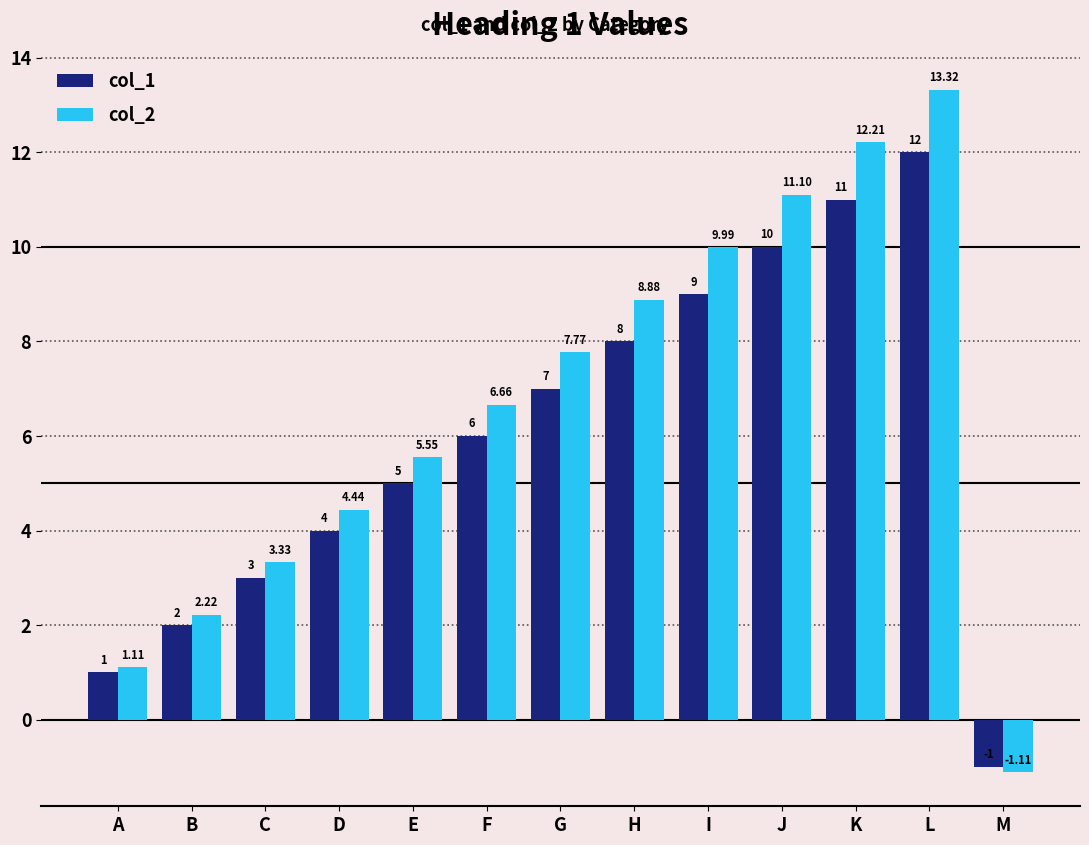

Rank the categories by col_1 value from lowest to highest.

M, A, B, C, D, E, F, G, H, I, J, K, L